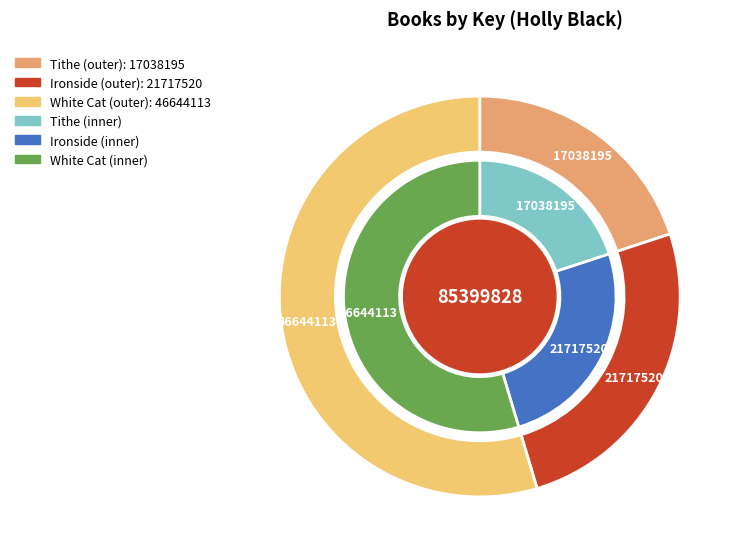

Do Ironside and White Cat together represent more than half of the pie?

Yes